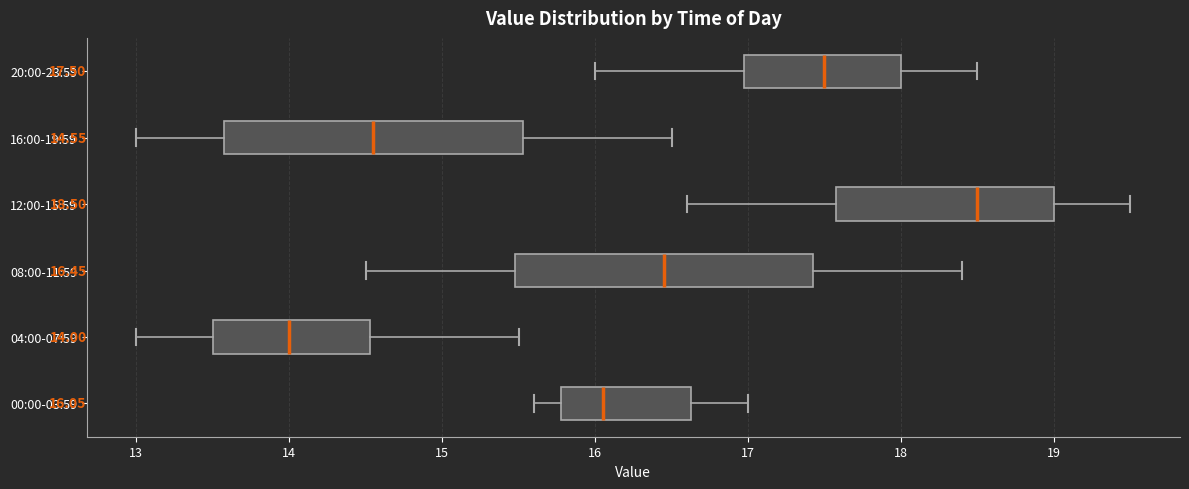

Which box has the furthest to the right median line?

12:00-15:59